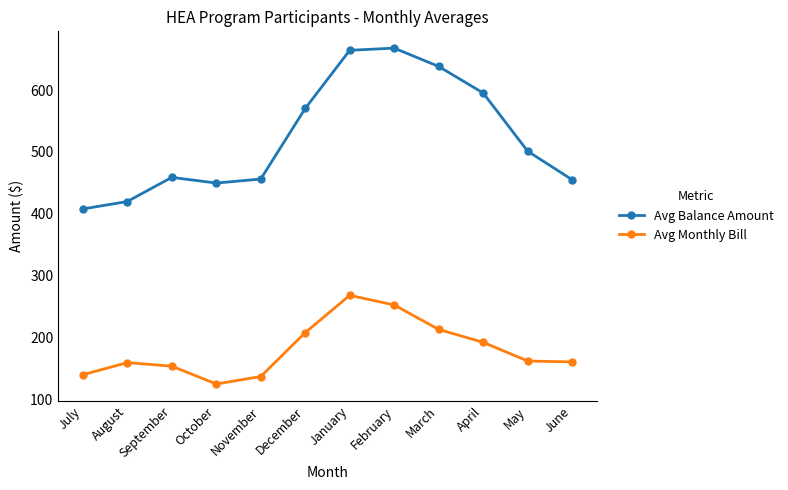

True or false: Avg Balance Amount has more than 1 points higher than both neighbors.

True